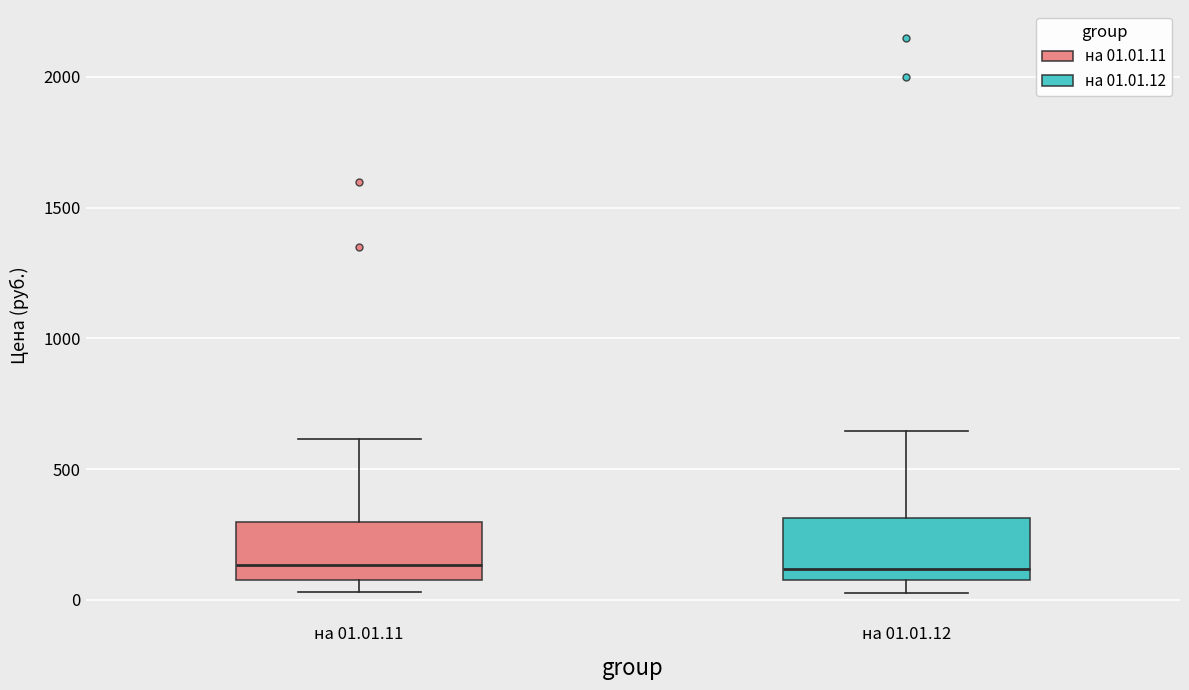

Reading left to right, transcribe this box plot: for each box, give where its median line is, the range the box spans, and where its two whiskers end, as read against the y-axis. The values are not printed on the chart, so give them approximately, as read against the axis.

на 01.01.11: median 150, box 50 to 300, whiskers 50 (just below the box's lower edge) to 600
на 01.01.12: median 100, box 50 to 300, whiskers 0 to 650